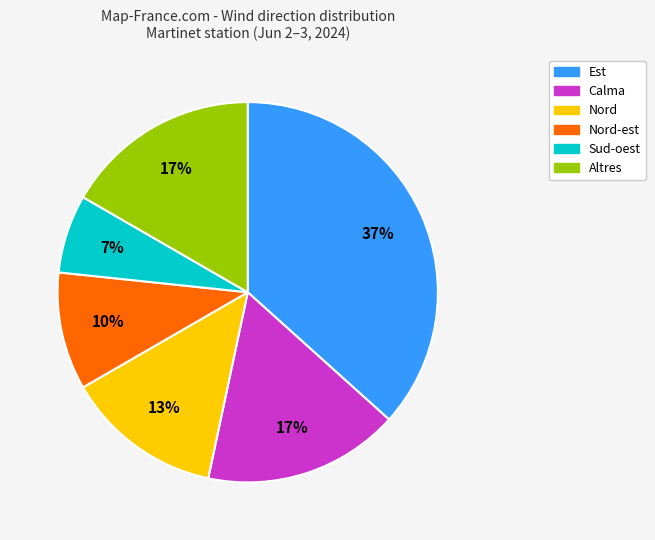

How many segments does this pie chart have?

6